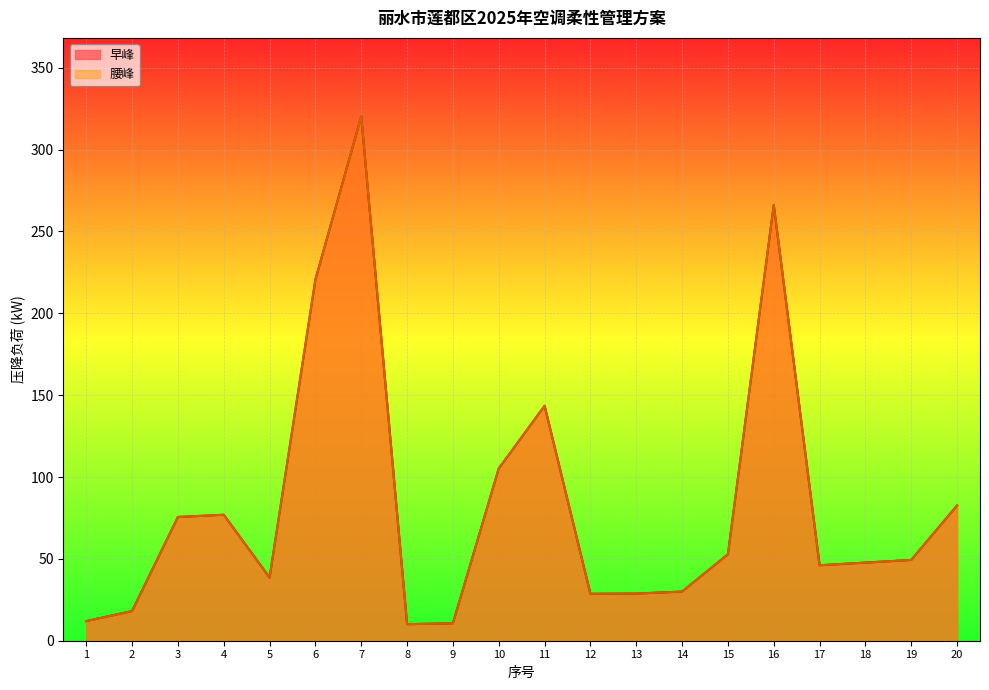

In 早峰, how many points are higher than both neighbors (excluding endpoints)?

4